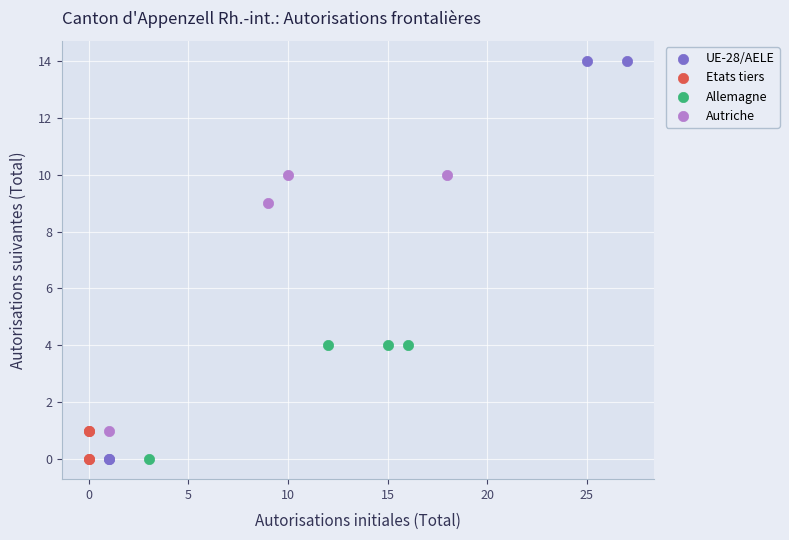

Which series reaches the maximum Y coordinate?

UE-28/AELE